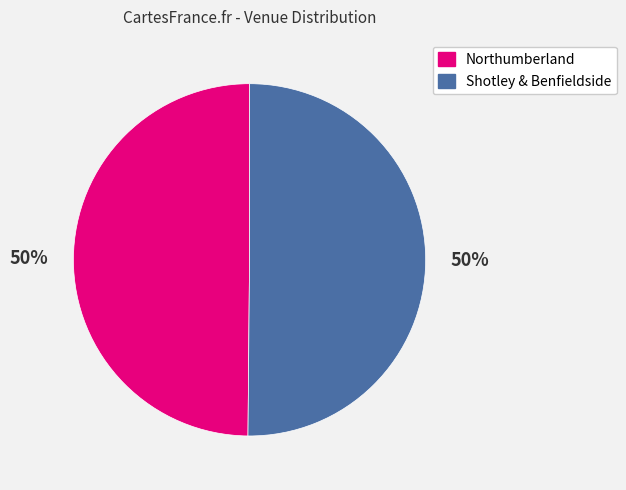

To the nearest percent, what portion does Northumberland represent?

50%